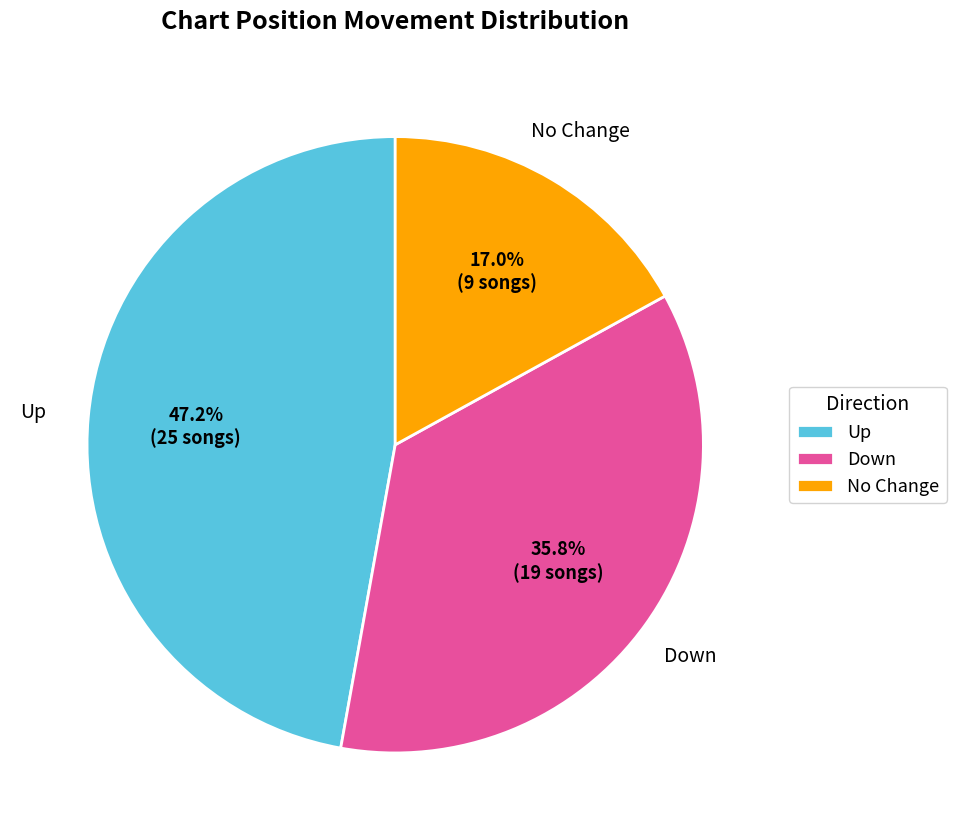

Does any single category account for the majority?

No